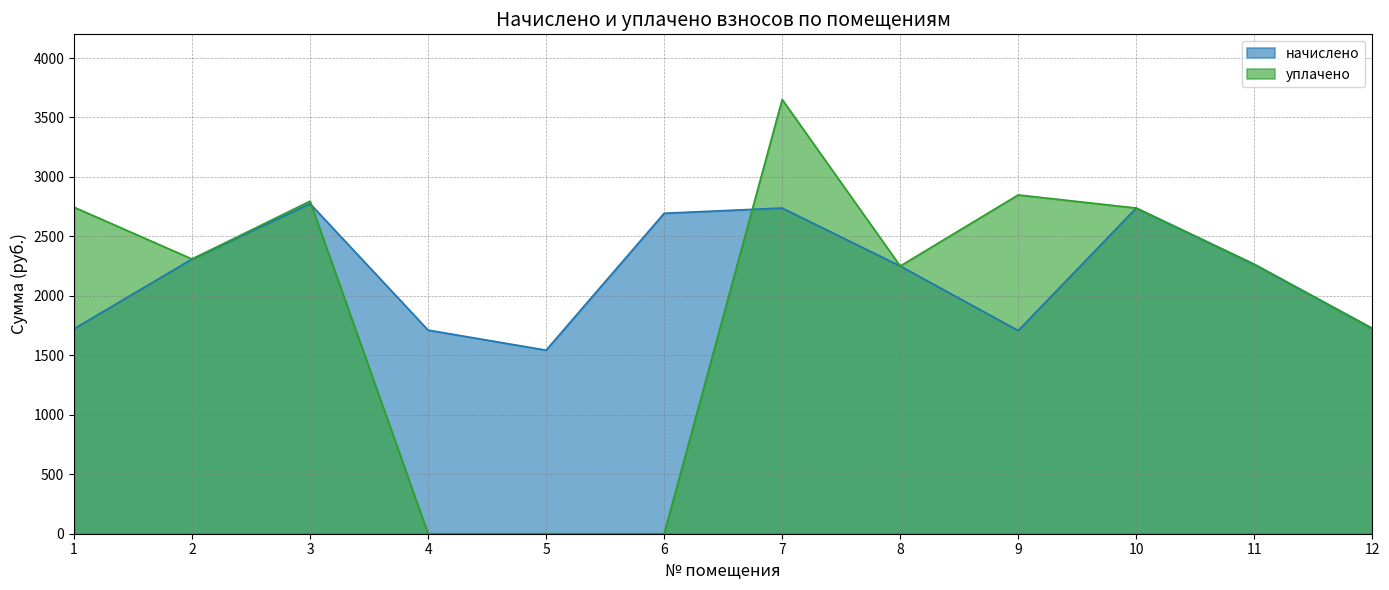

At which category is the sum across all series the highest?

7